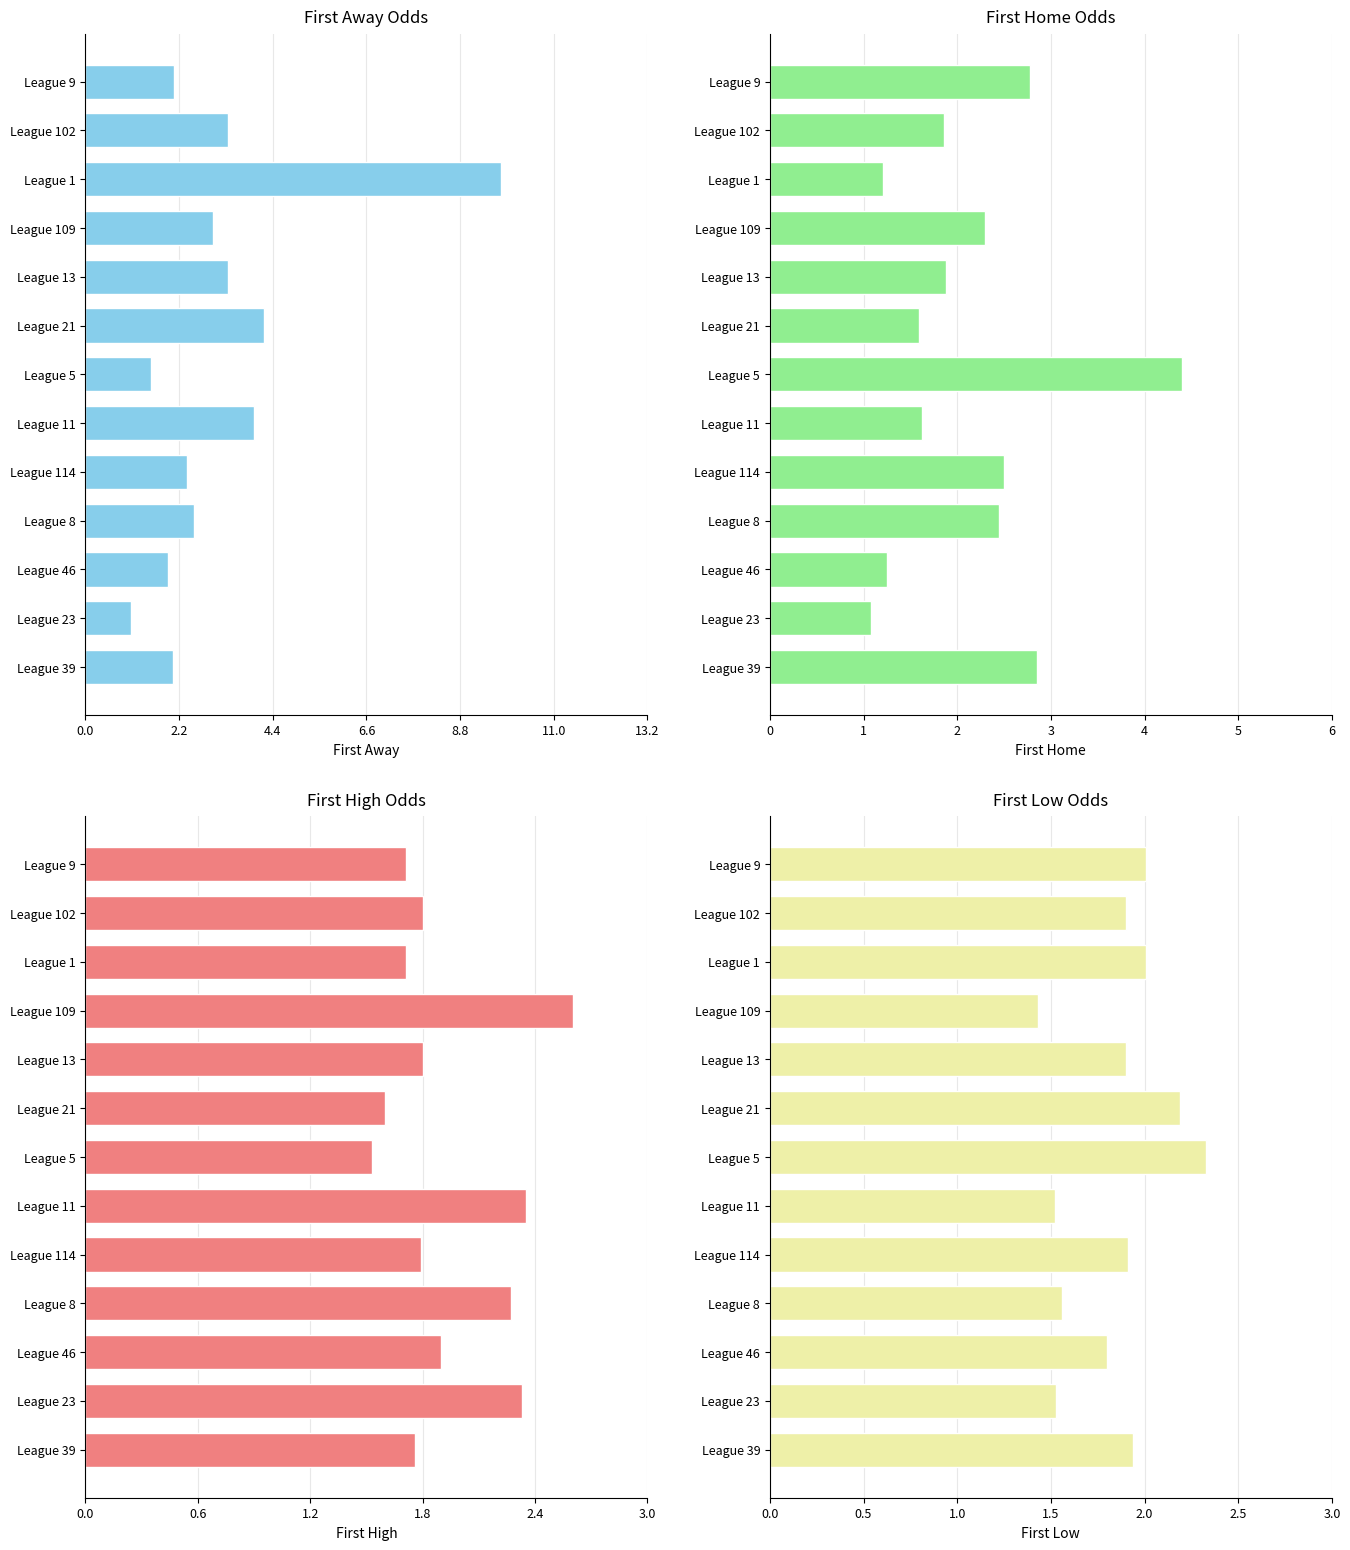

What is the value of the first_low bar at the 8th from the left?

2.2